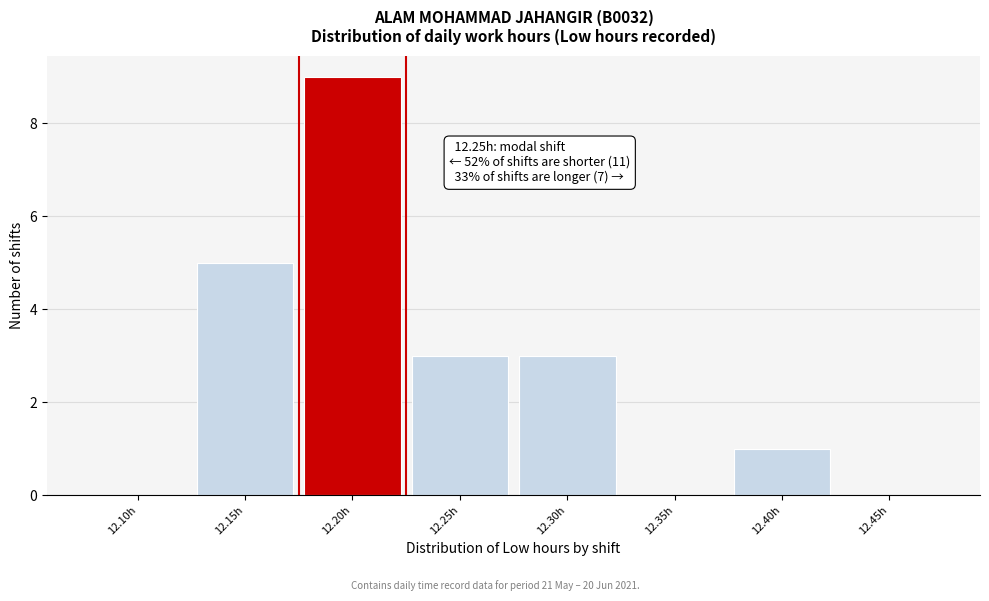

Reading left to right, list all the values displayed in this chart.

12.10h=0	12.15h=5	12.20h=9	12.25h=3	12.30h=3	12.35h=0	12.40h=1	12.45h=0